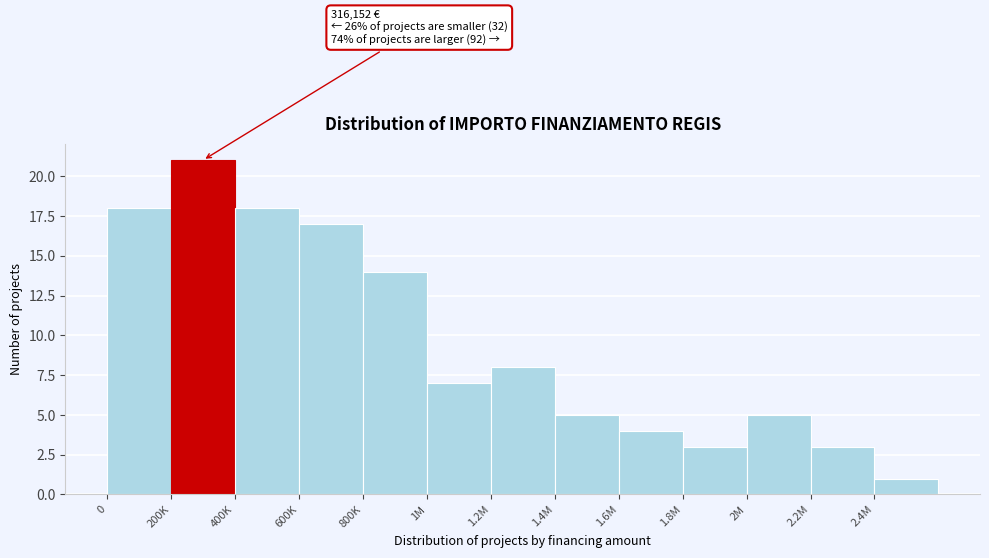

Reading left to right, what are all the values shown in this chart?

18	21	18	17	14	7	8	5	4	3	5	3	1